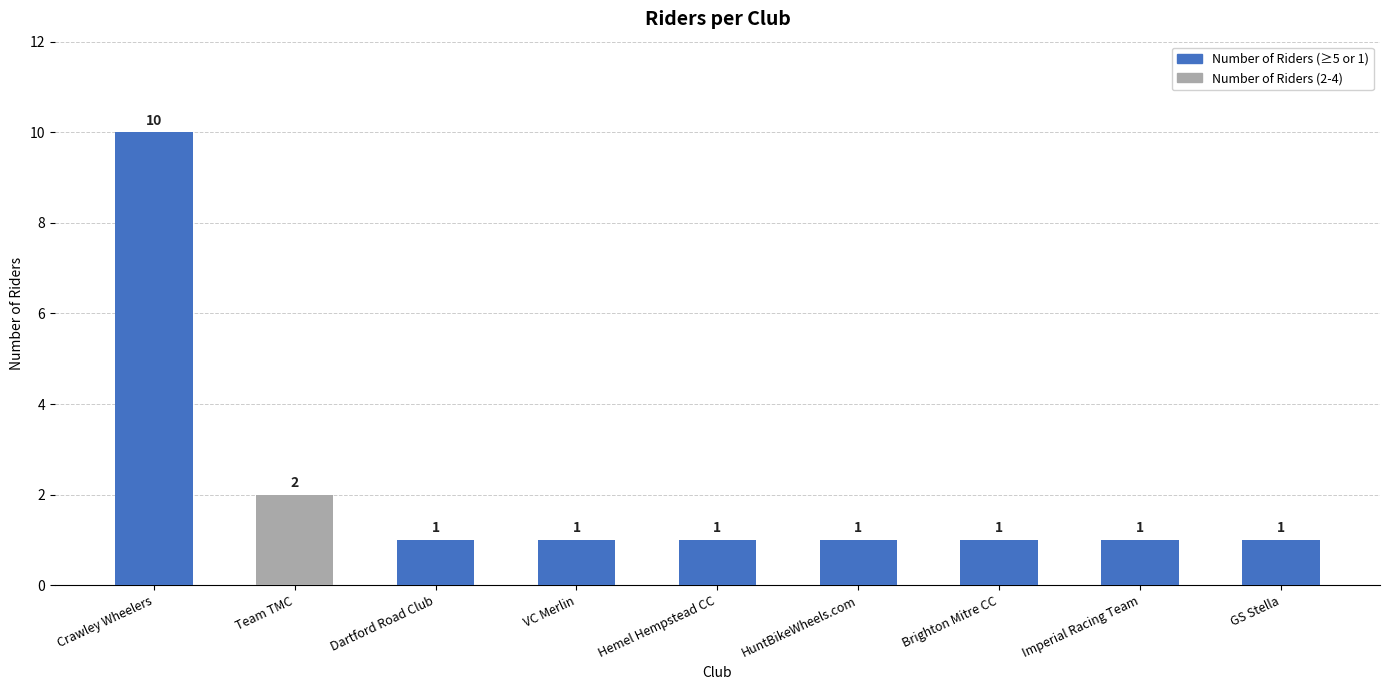

At which label is the value closest to 5?

Team TMC